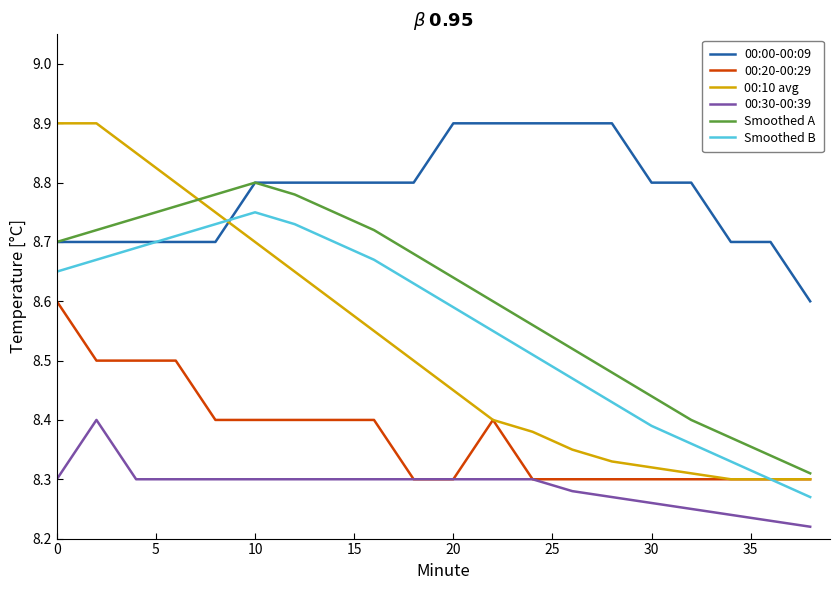

Does the chart have visible grid lines?

No